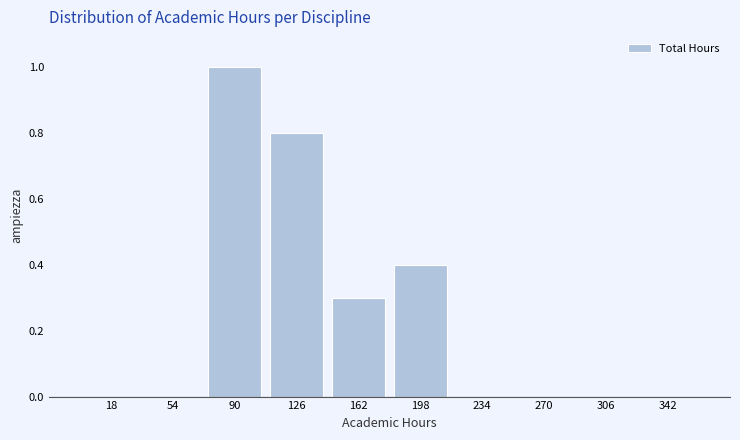

Reading left to right, list every bar in this chart as the range it spans on the x-axis followed by its height. Neither the bar edges nor the heights are printed on the chart, so give them approximately, as read against the axes.

0 to 36: 0
36 to 72: 0
72 to 108: 1.0
108 to 144: 0.8
144 to 180: 0.3
180 to 216: 0.4
216 to 252: 0
252 to 288: 0
288 to 324: 0
324 to 360: 0